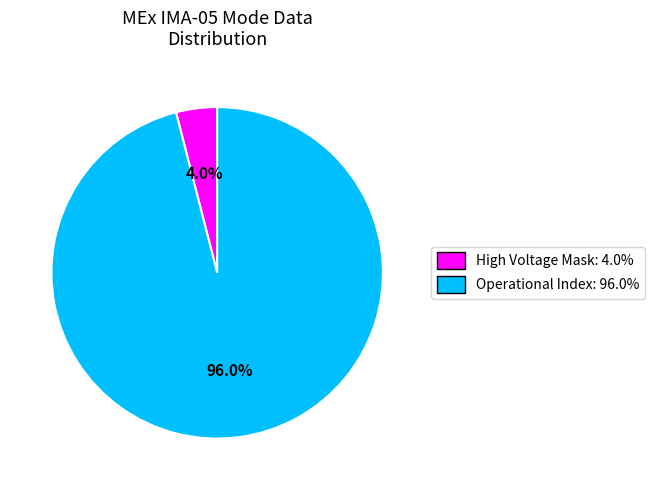

How many segments does this pie chart have?

2